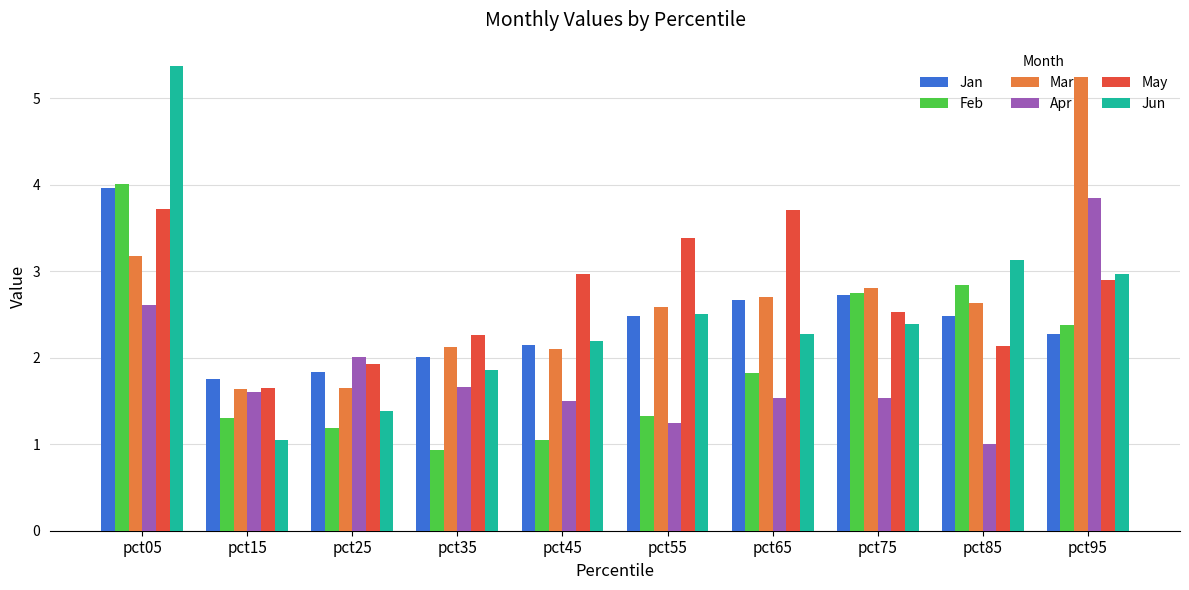

Which series has the largest total across all categories?

May